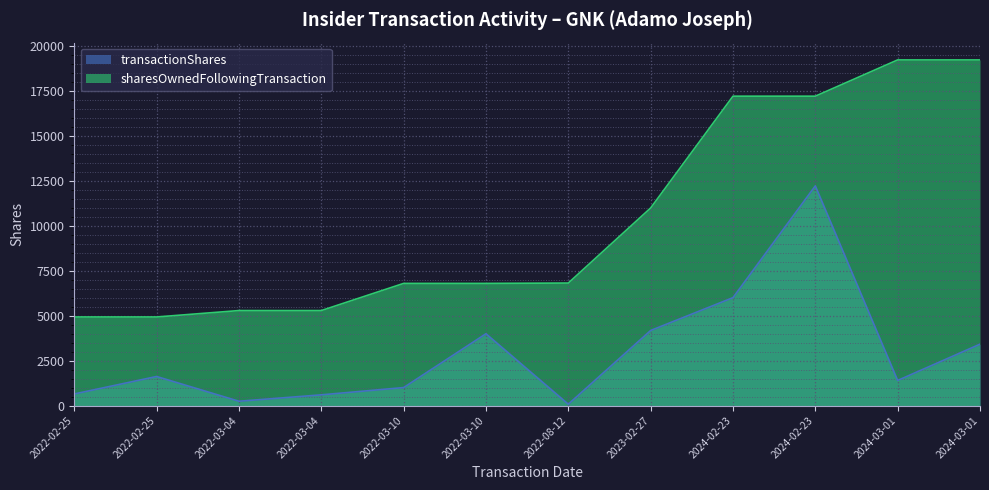

True or false: sharesOwnedFollowingTransaction and transactionShares intersect in this chart.

False